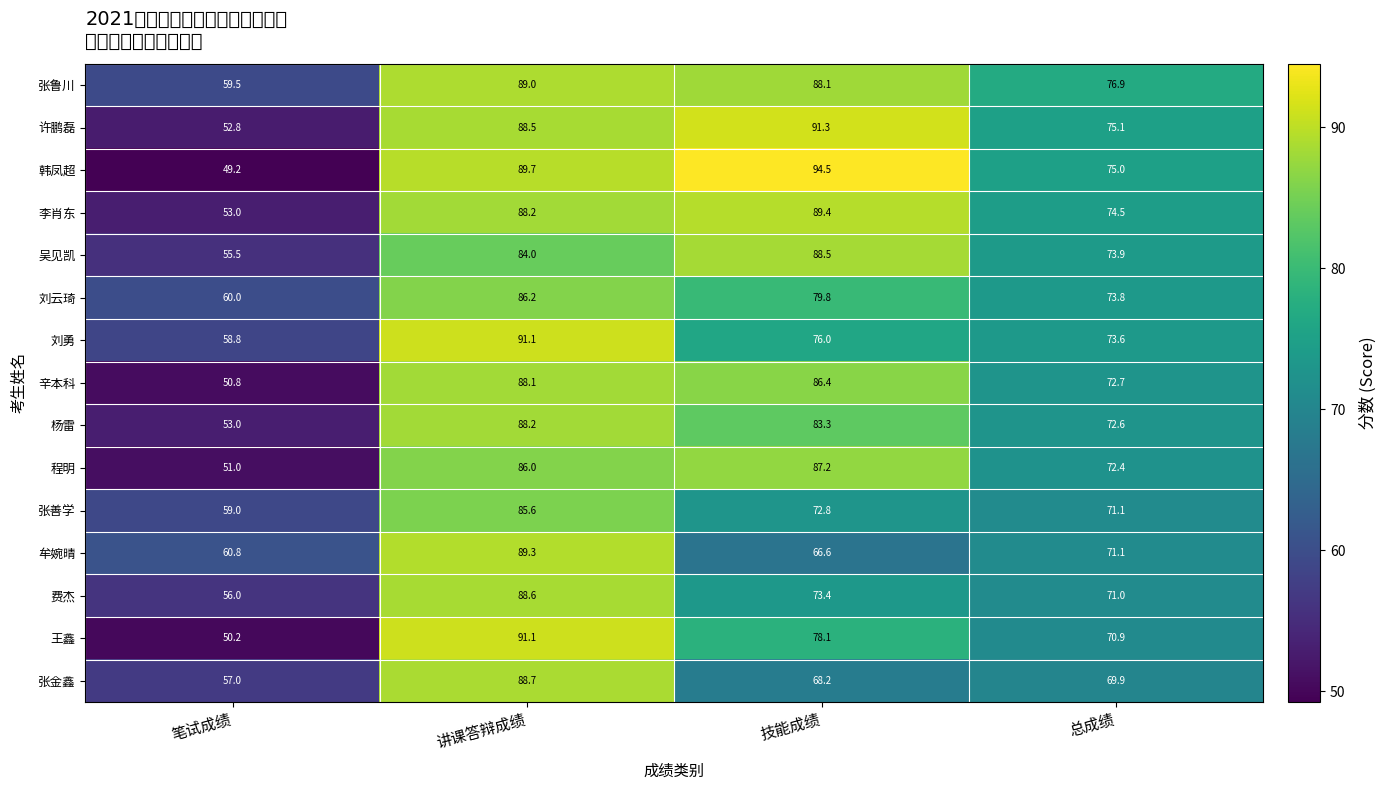

Between 技能成绩 and 总成绩, which series saw the biggest shift?

韩凤超